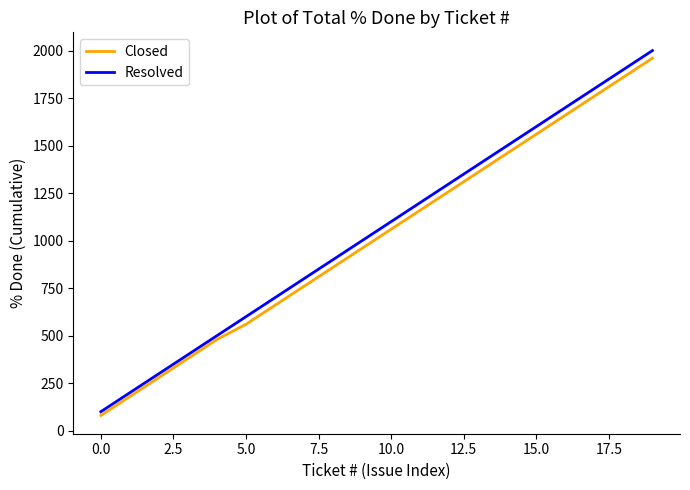

What is the maximum value shown in the chart?

2000